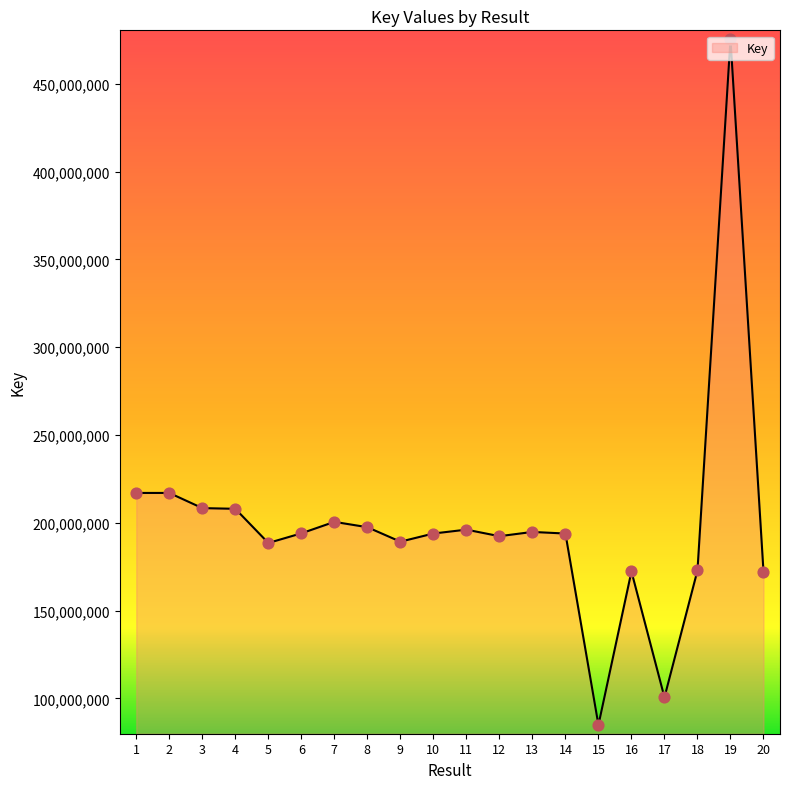

Which has a higher value, 16 or 6?

6